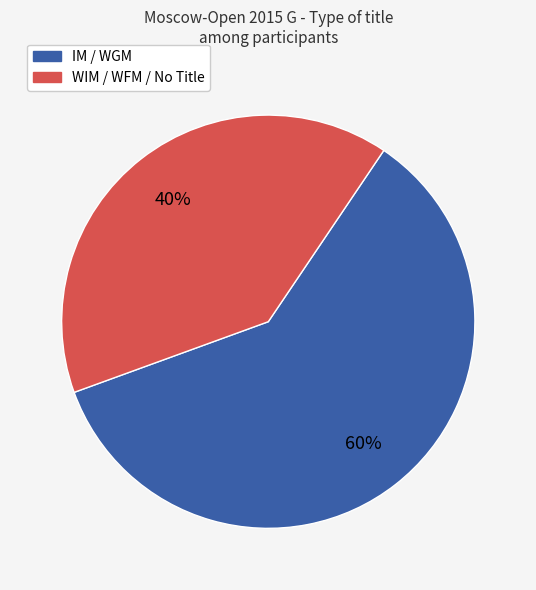

How many slices are in this pie chart?

2